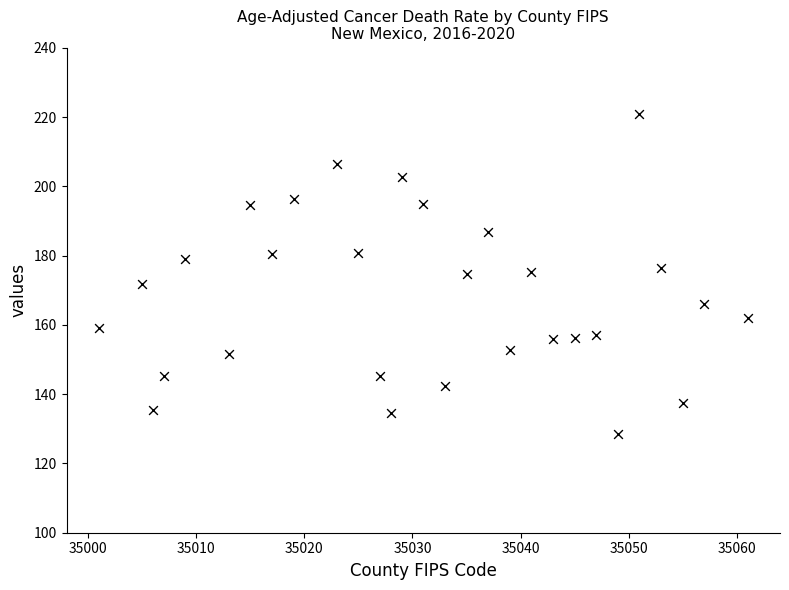

What is the range of Y values (max minus min)?

92.2